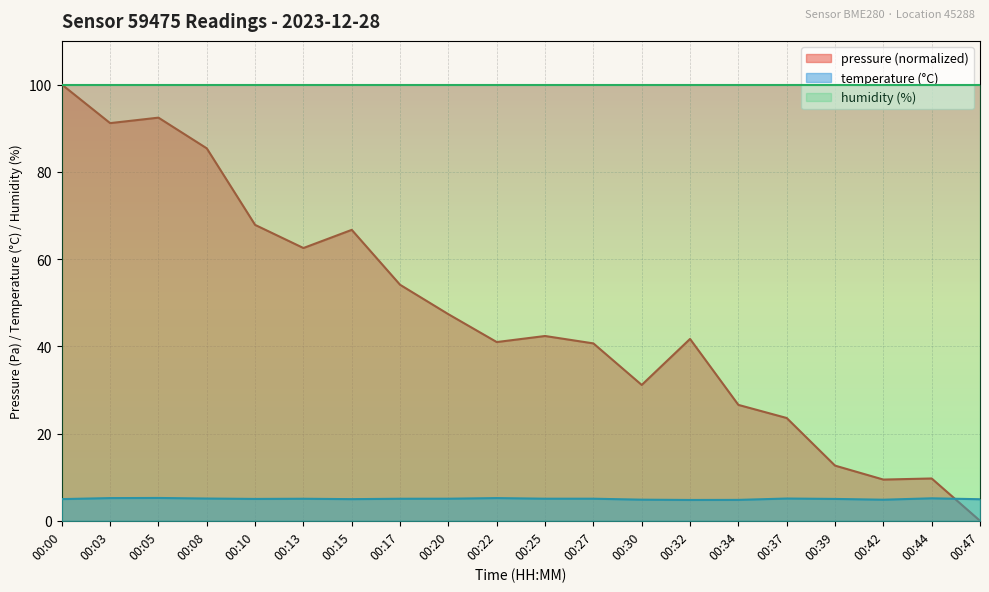

Which series has the widest spread of values?

pressure (normalized)